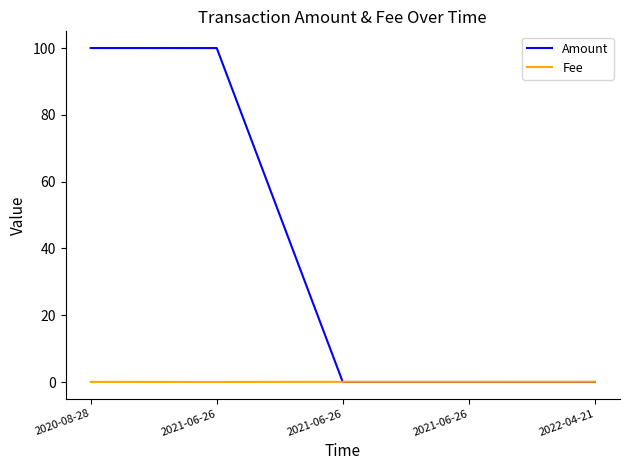

Rank the categories by Fee value from highest to lowest.

2022-04-21, 2021-06-26, 2021-06-26, 2020-08-28, 2021-06-26